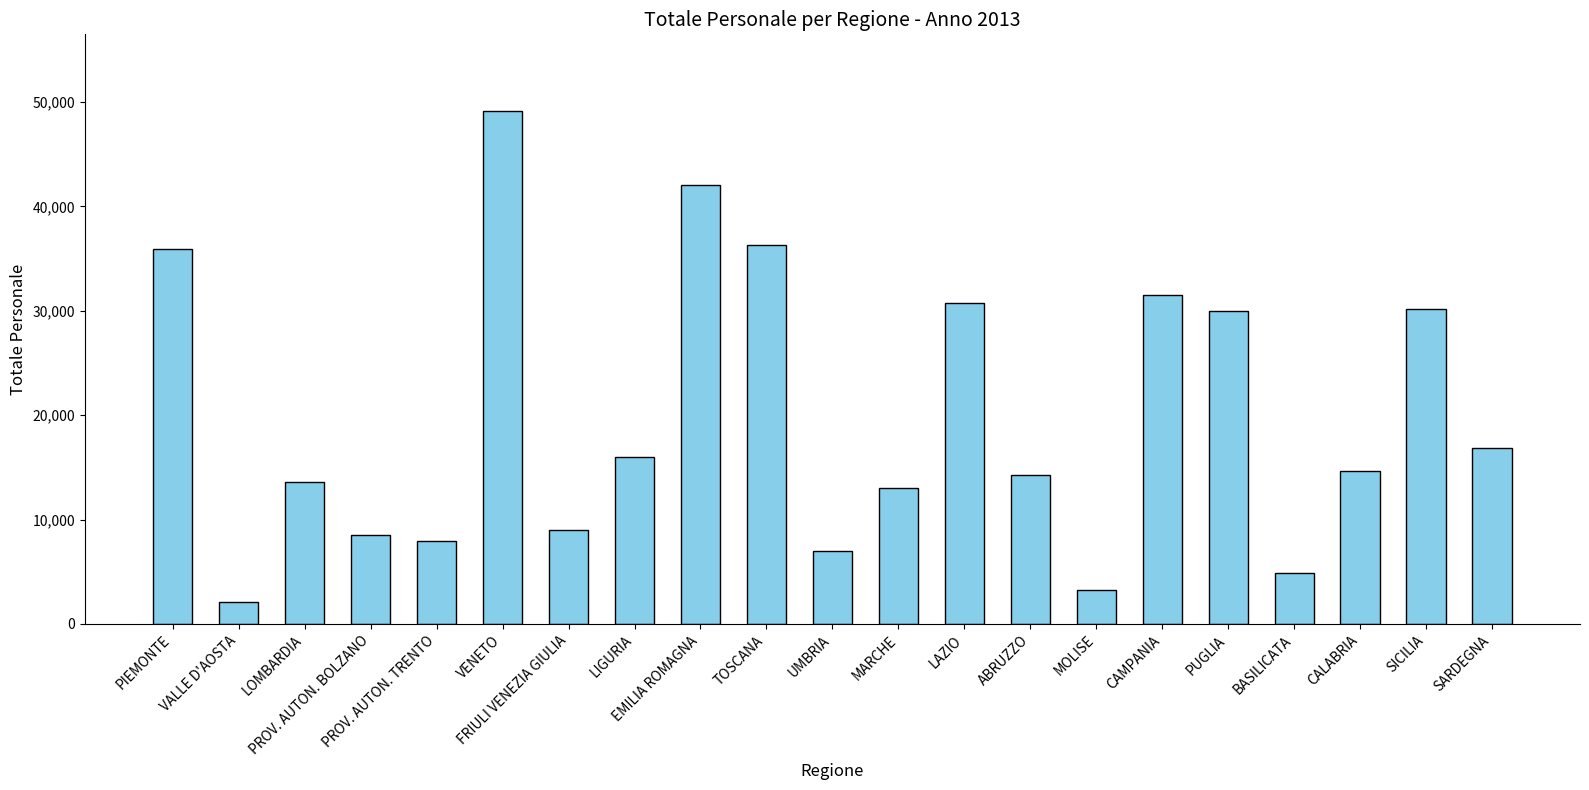

How many bars are there in total?

21